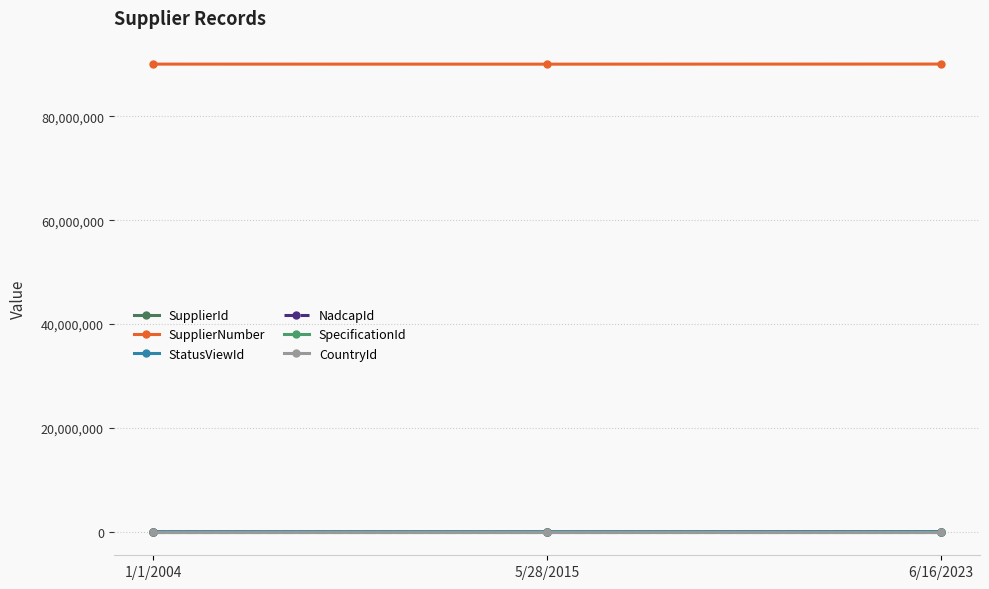

How many categories are shown in the chart?

3